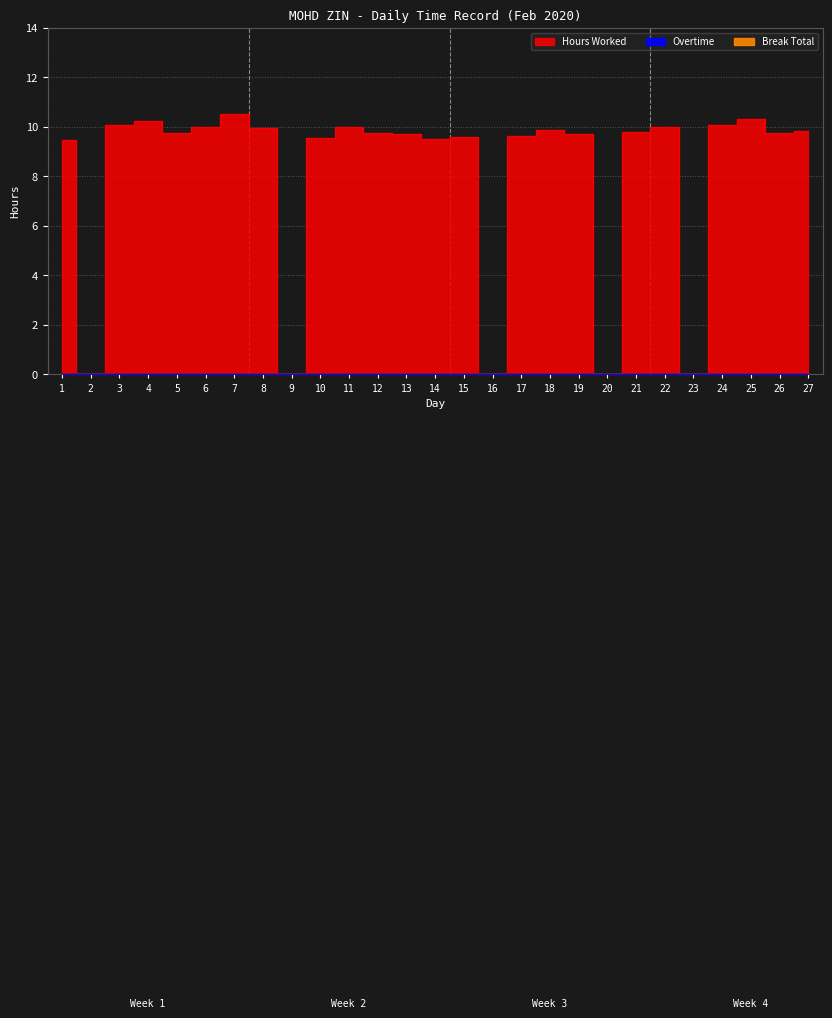

True or false: Hours Worked and Break Total intersect in this chart.

False